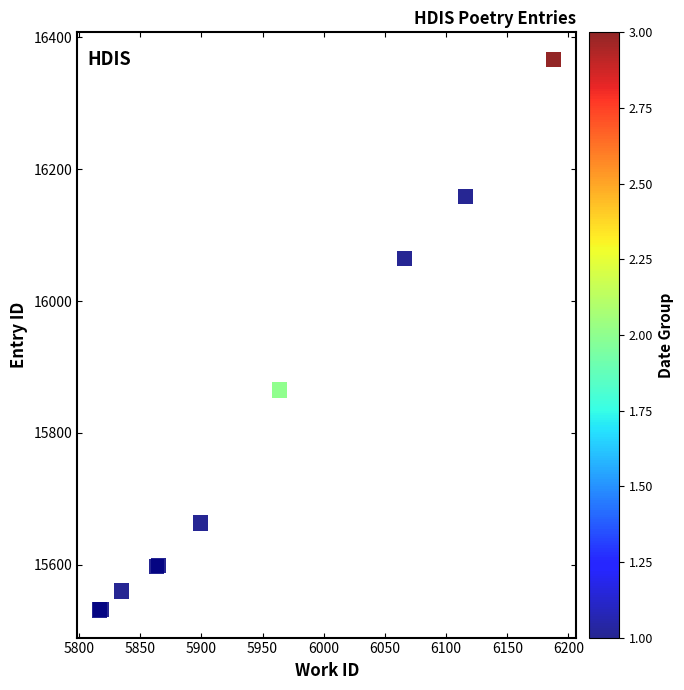

What Y value in the scatter plot is closest to 15948?

15865